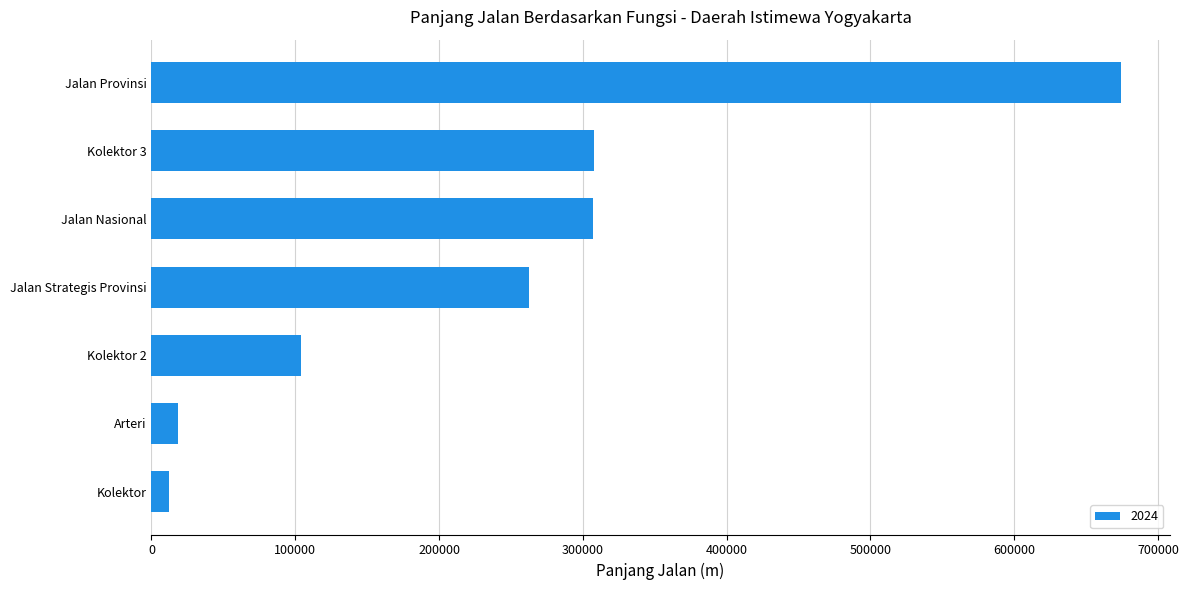

True or false: the data shows 18298 at Arteri.

True